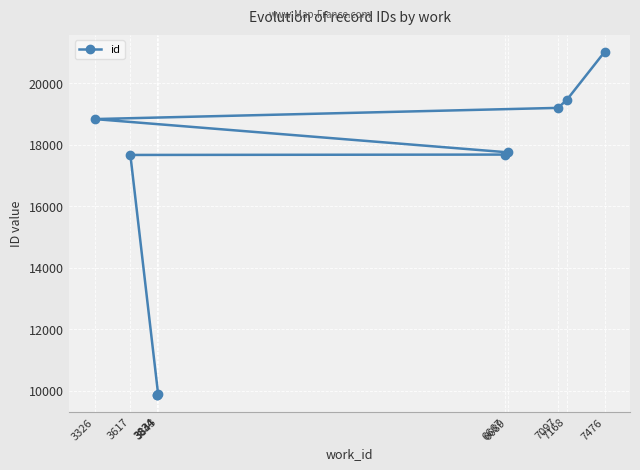

What is the label of the 3rd point from the left?

3843